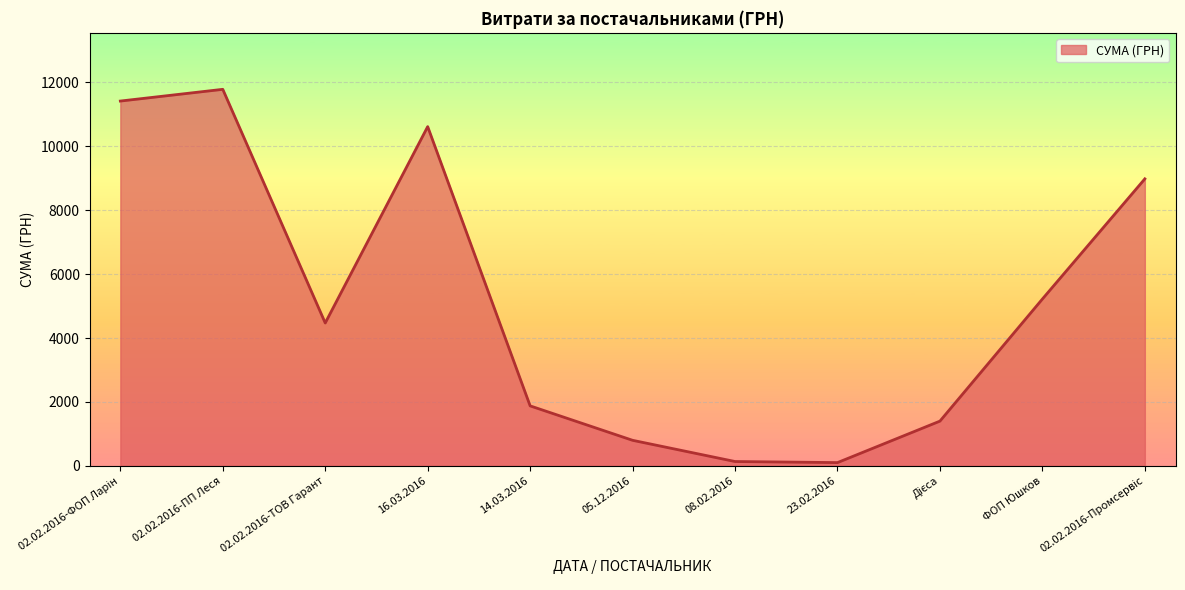

What is the average value?

5162.9